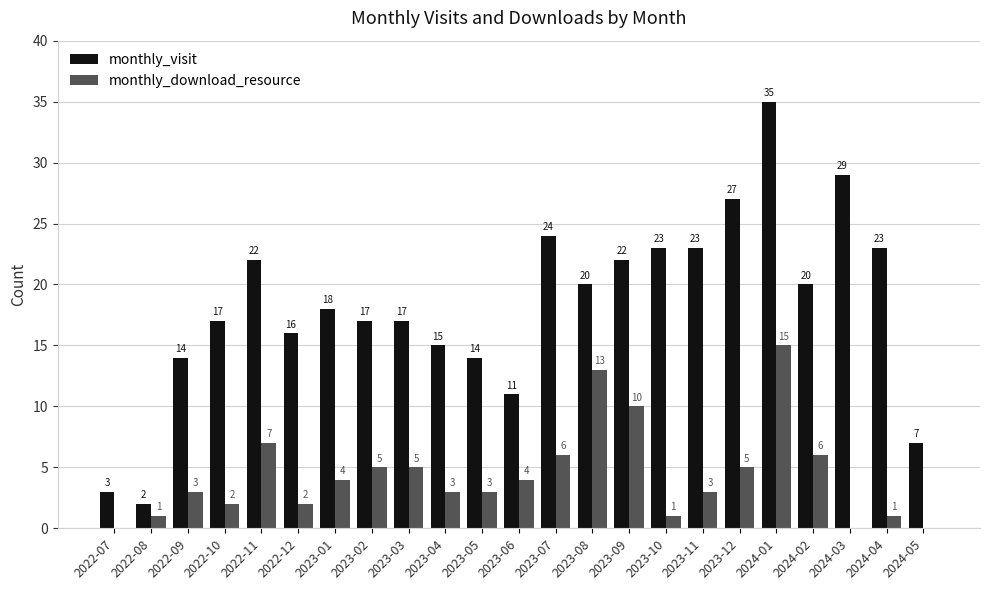

The value of monthly_download_resource at 2023-05 is 5. True or false?

False